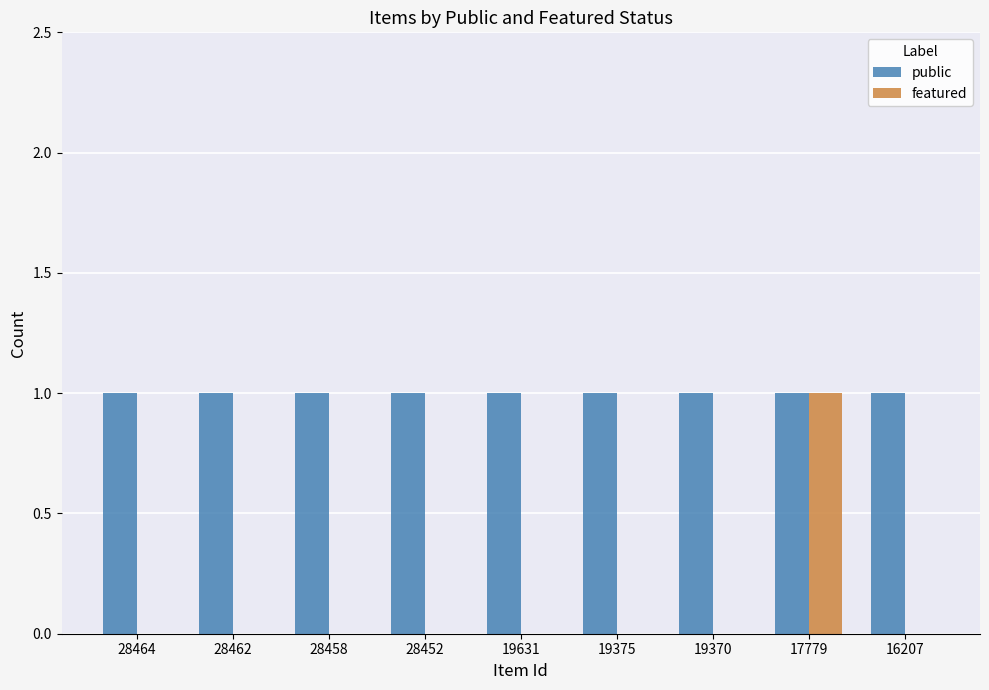

How many groups of bars are there?

9